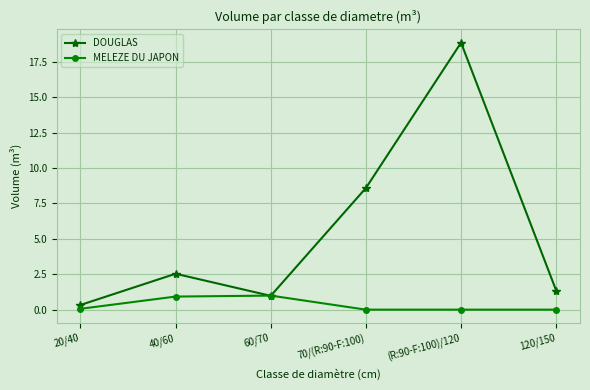

What is the minimum value for DOUGLAS?

0.3